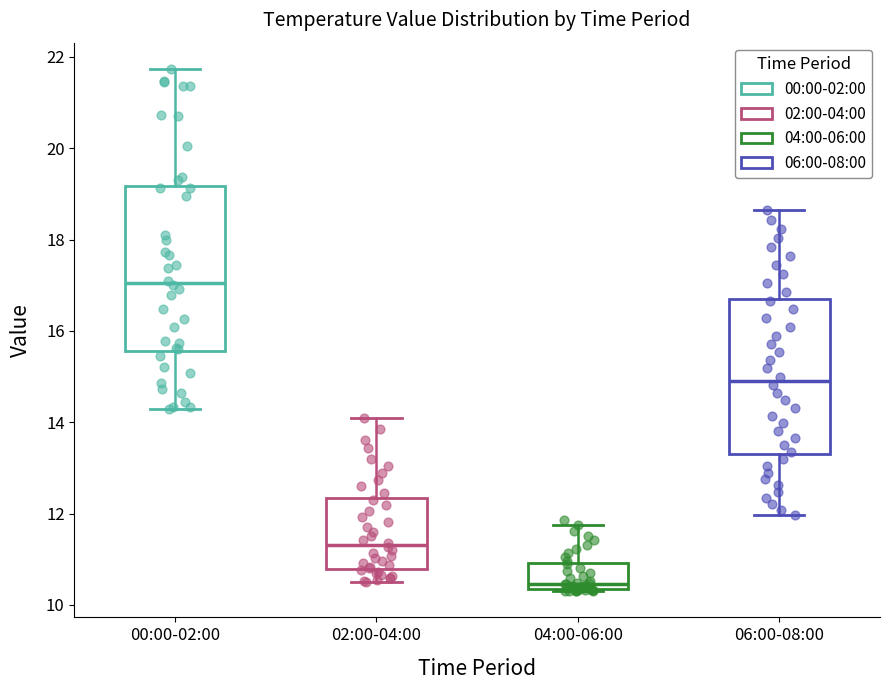

Reading left to right, read every box against the y-axis: the position of its median line, the range the box covers, and the ends of its whiskers. The values are not printed on the chart, so give them approximately, as read against the axis.

00:00-02:00: median 17.0, box 15.6 to 19.2, whiskers 14.2 to 21.8
02:00-04:00: median 11.4, box 10.8 to 12.4, whiskers 10.6 to 14.2
04:00-06:00: median 10.4 (just above the box's lower edge), box 10.4 to 11.0, whiskers 10.4 to 11.8
06:00-08:00: median 15.0, box 13.4 to 16.8, whiskers 12.0 to 18.6